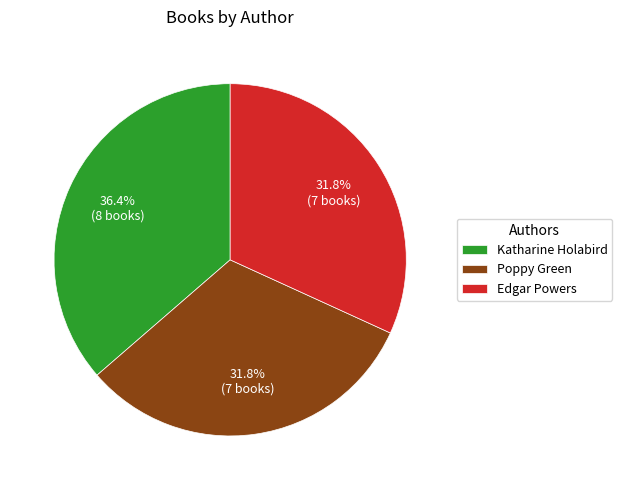

Which category has the biggest portion of the pie?

Katharine Holabird